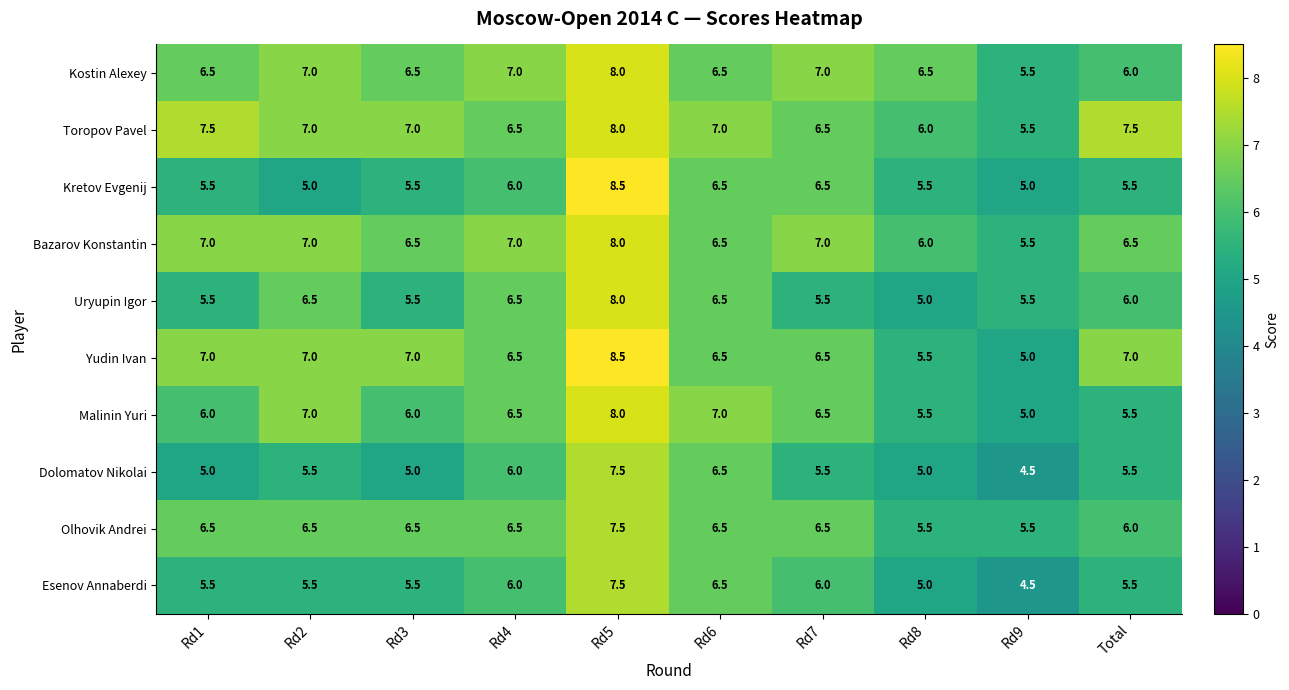

How many data points in Kostin Alexey are less than 6?

1